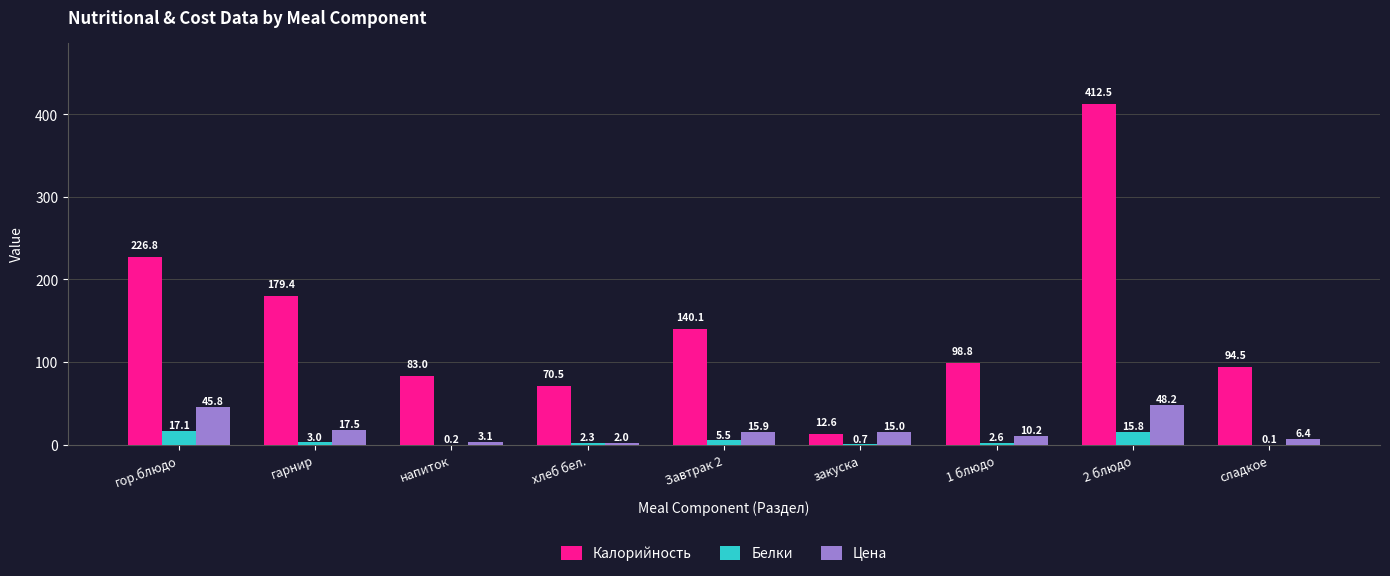

What are all the series names shown in the legend?

Калорийность, Белки, Цена